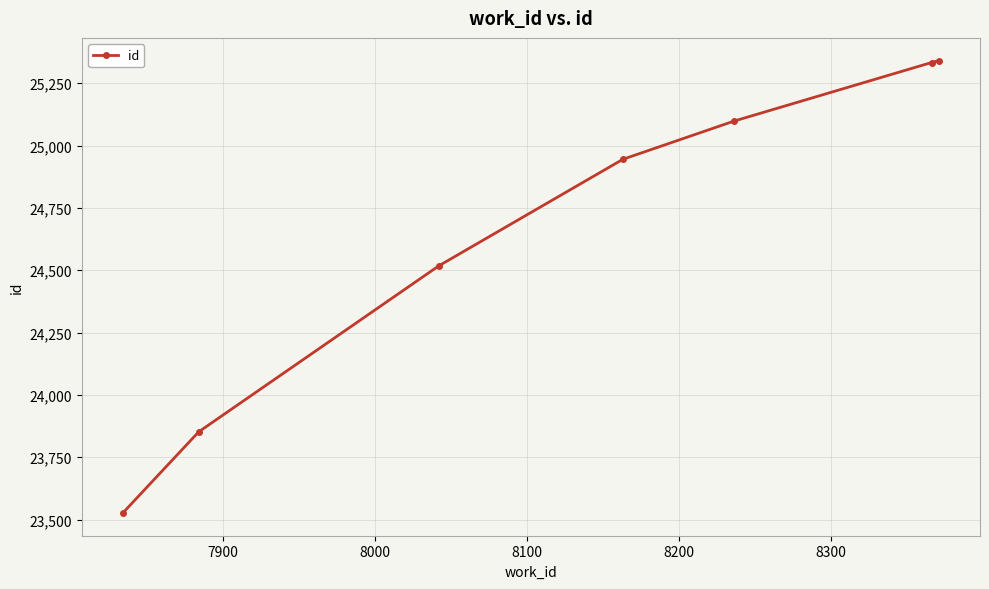

Reading right to left, extract all data points from this chart.

25341	25333	25098	24945	24518	23852	23526